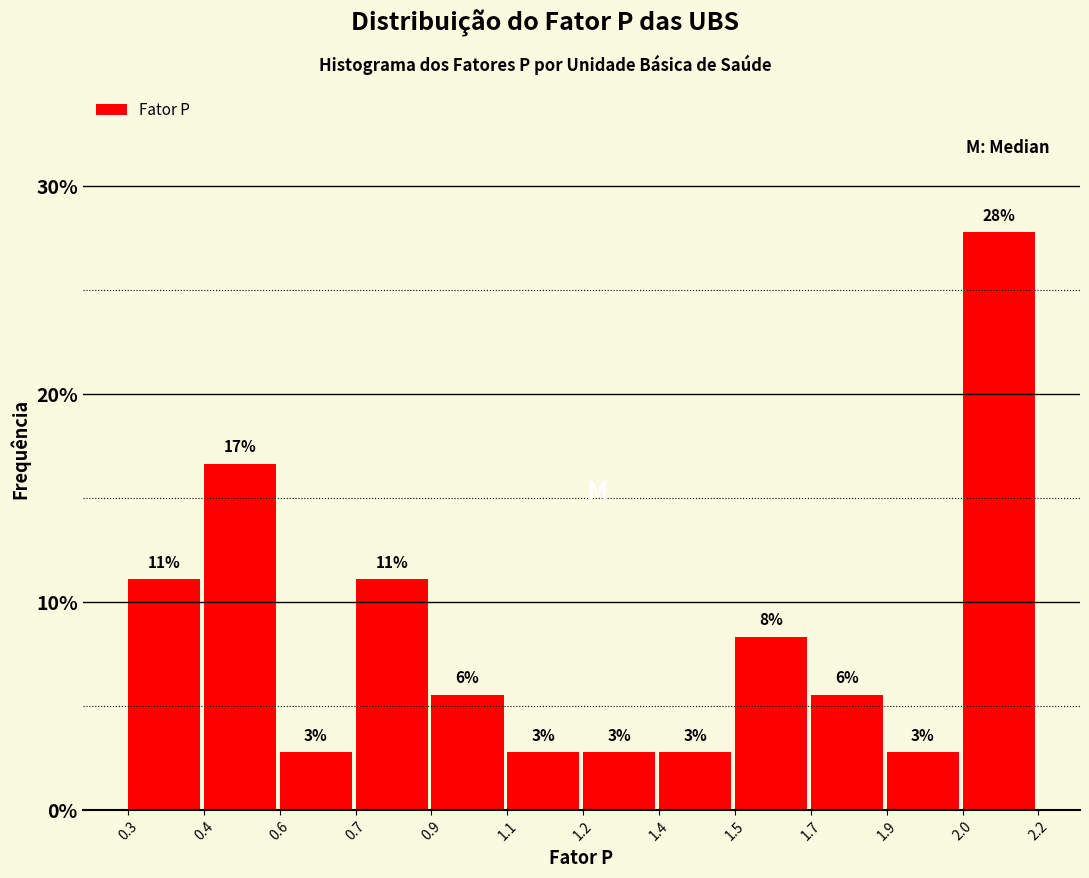

How many bars are there in total?

12